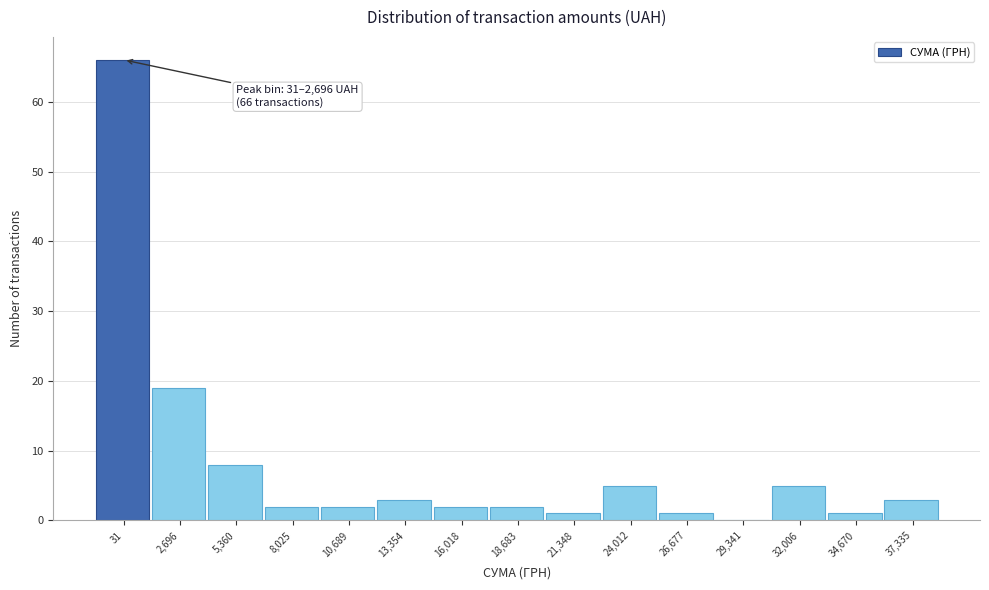

Reading right to left, extract all data points from this chart.

37,335=3	34,670=1	32,006=5	29,341=0	26,677=1	24,012=5	21,348=1	18,683=2	16,018=2	13,354=3	10,689=2	8,025=2	5,360=8	2,696=19	31=66